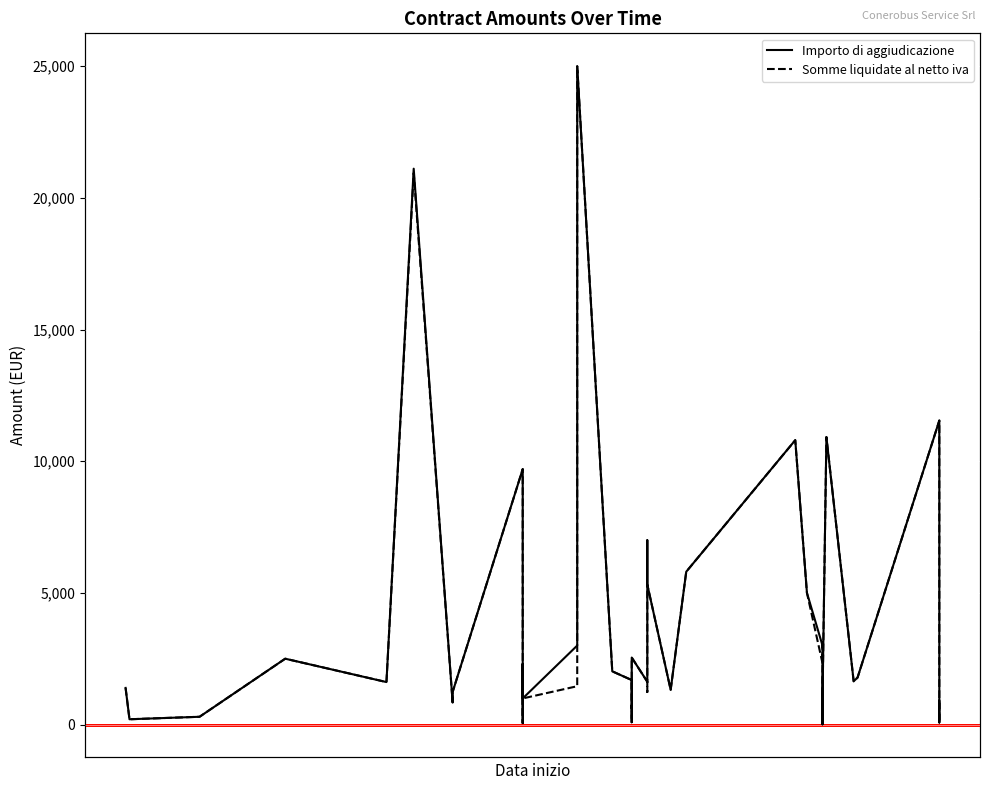

True or false: Importo di aggiudicazione and Somme liquidate al netto iva cross at least once.

False